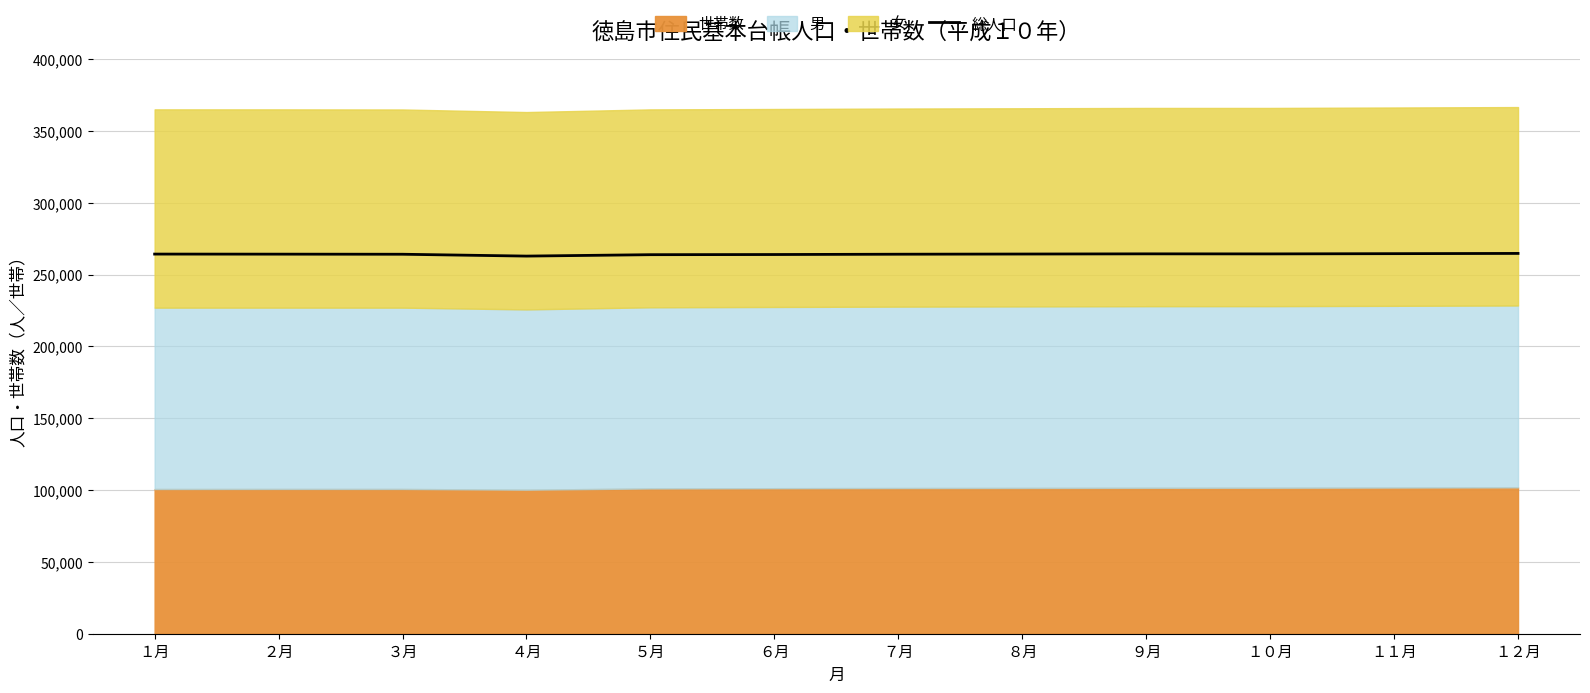

Which category has the lowest value across all series?

４月